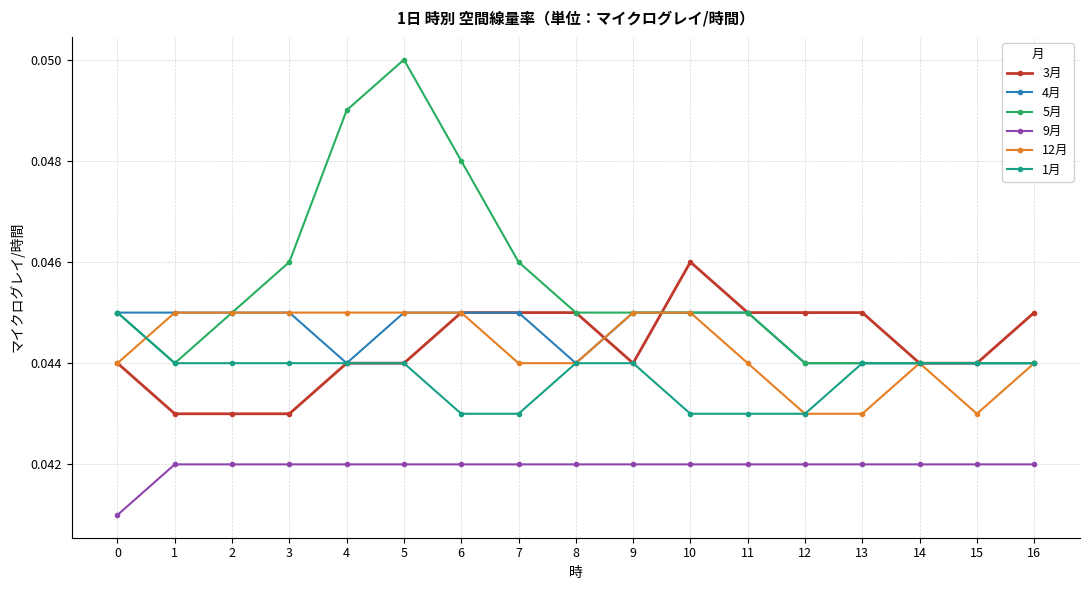

Which series changed the most between 2 and 3?

5月